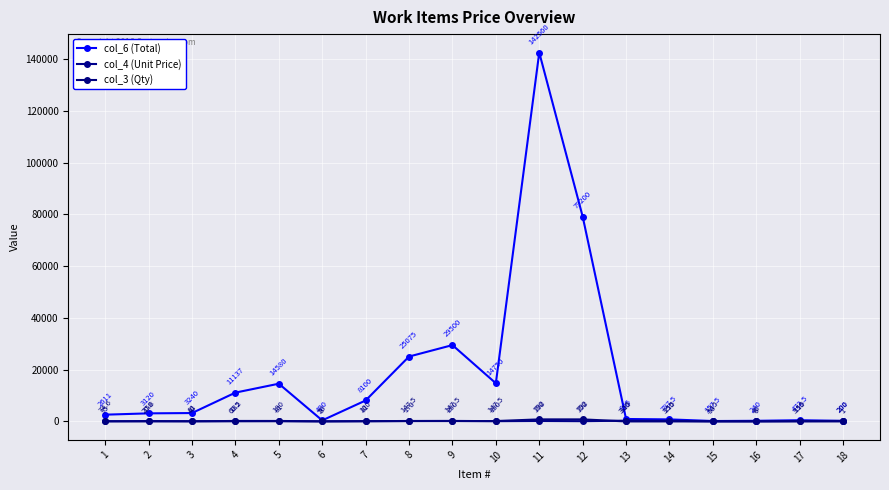

What is the sum of the col_4 (Unit Price) values at 4 and 5?

365.0